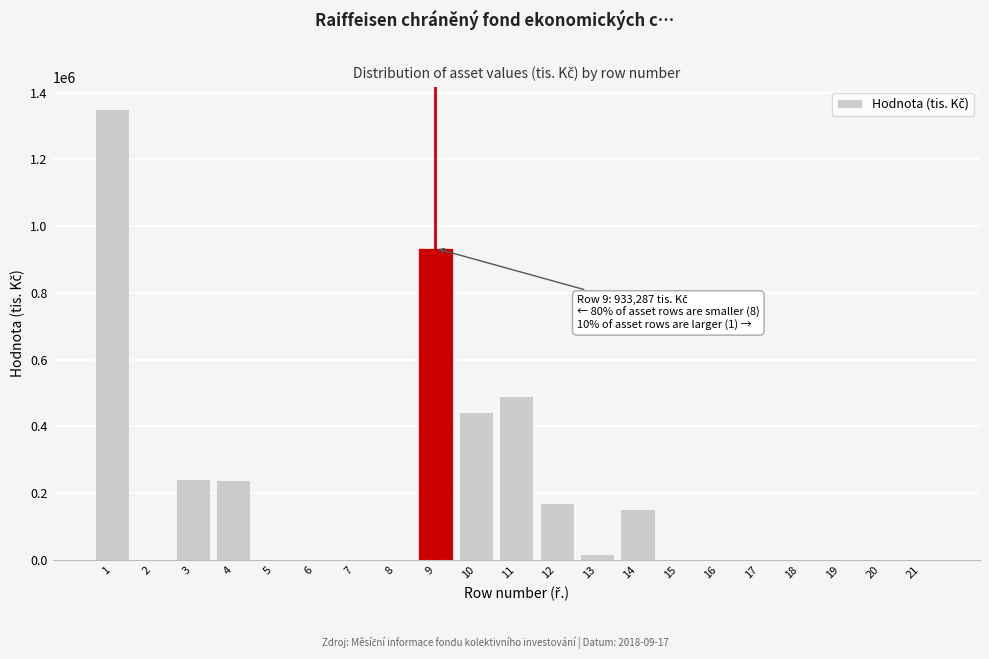

What is the sum of all values?

4038648